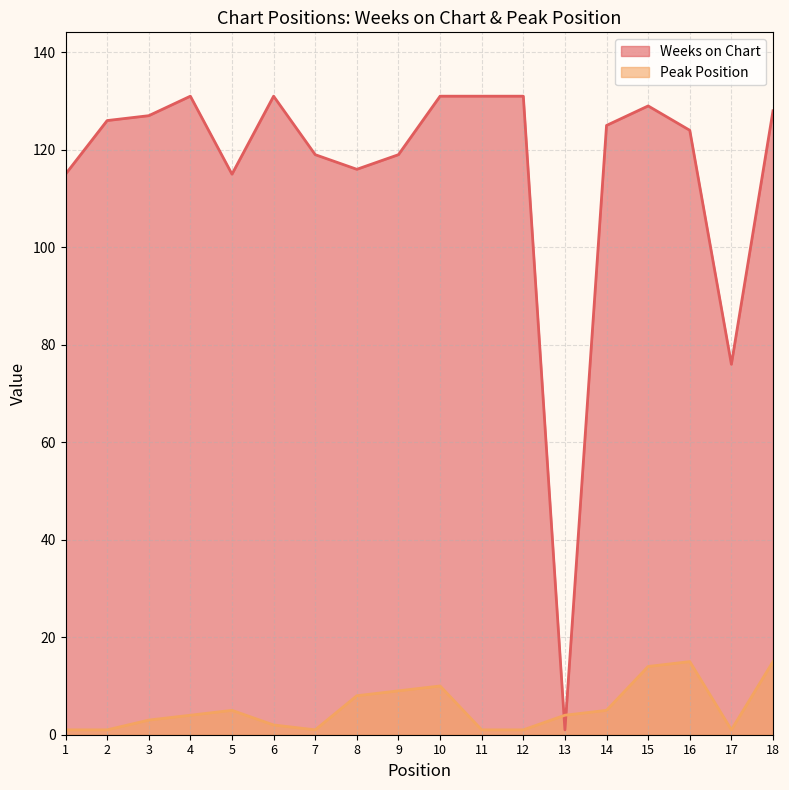

What is the value of the Weeks on Chart point at the 18th from the left?

128